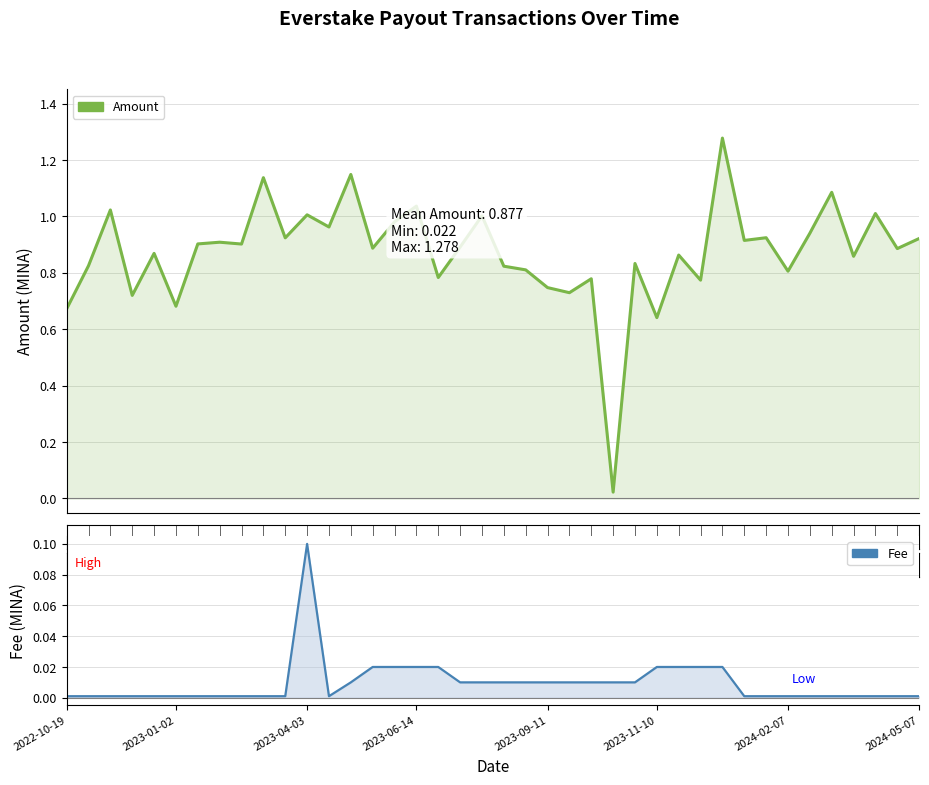

Where is the first local minimum for Amount?

2022-12-05